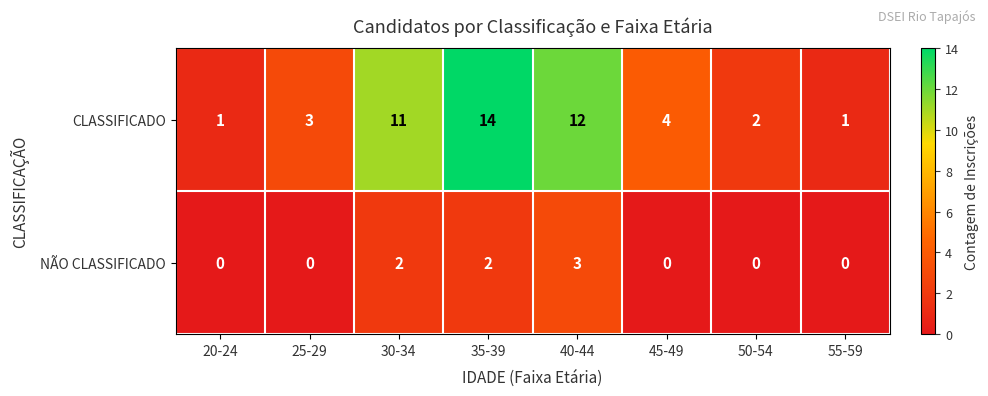

What is the difference between the maximum and second lowest values in the CLASSIFICADO series?

13